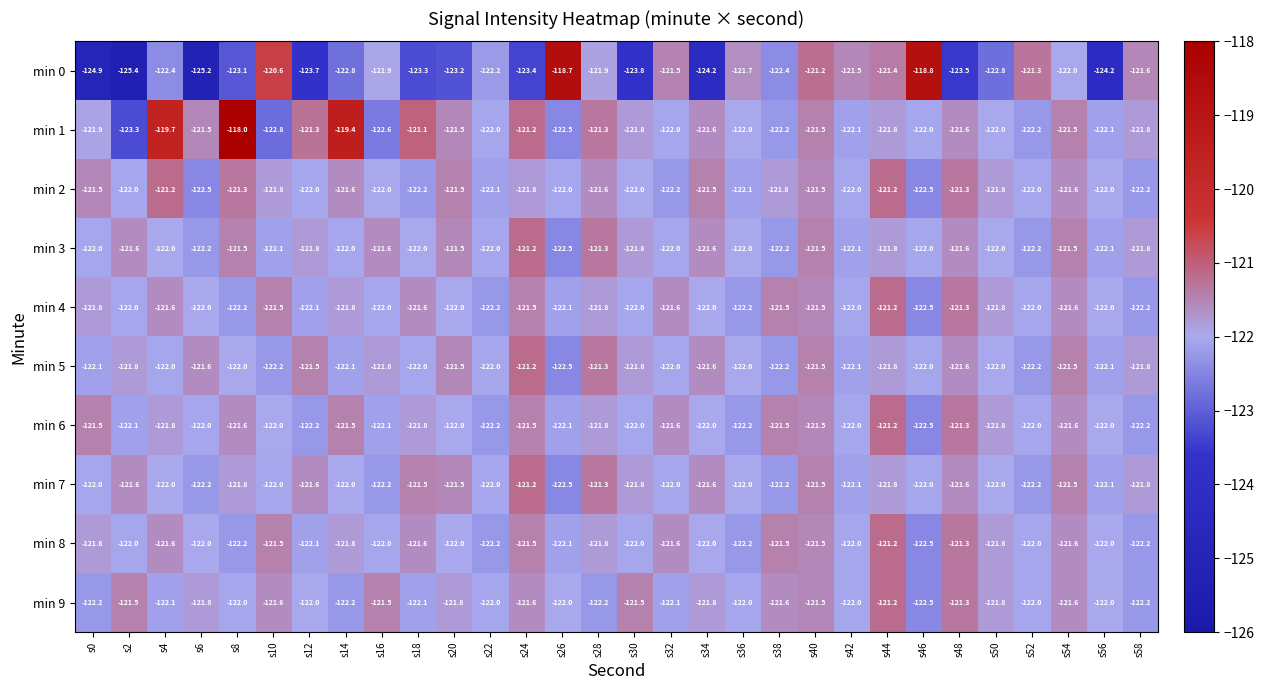

The min 1 series shows -123.3 at s2. True or false?

True